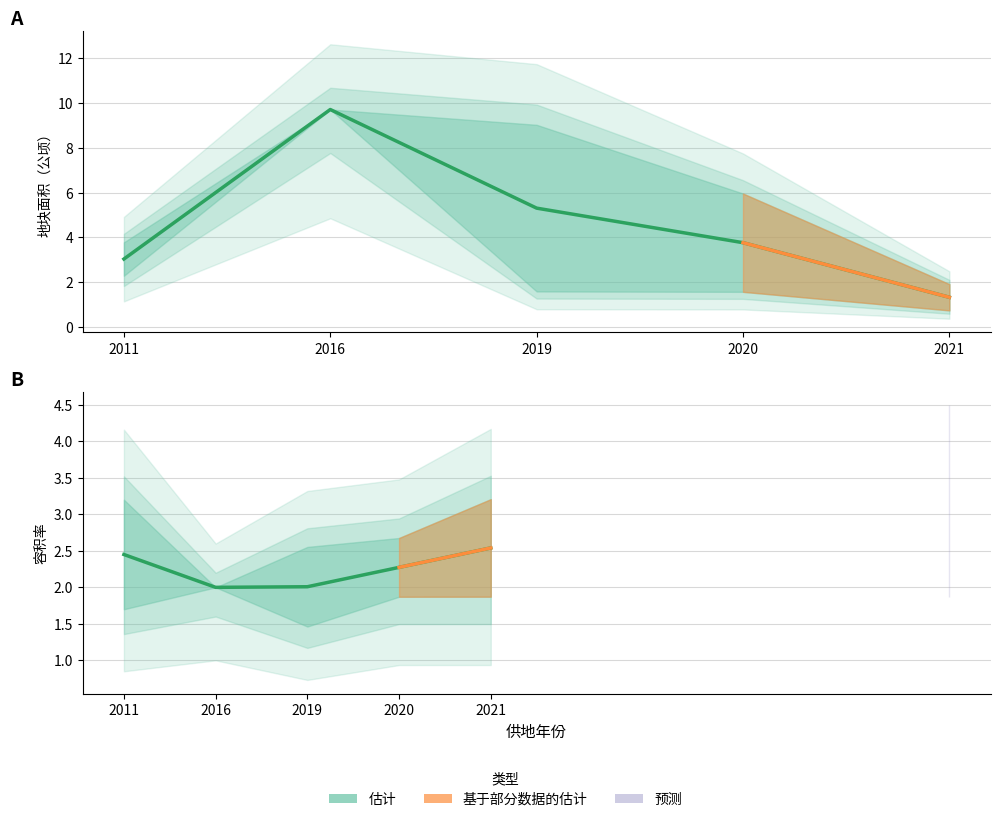

Which series has the widest spread of values?

地块面积（公顷） 均值